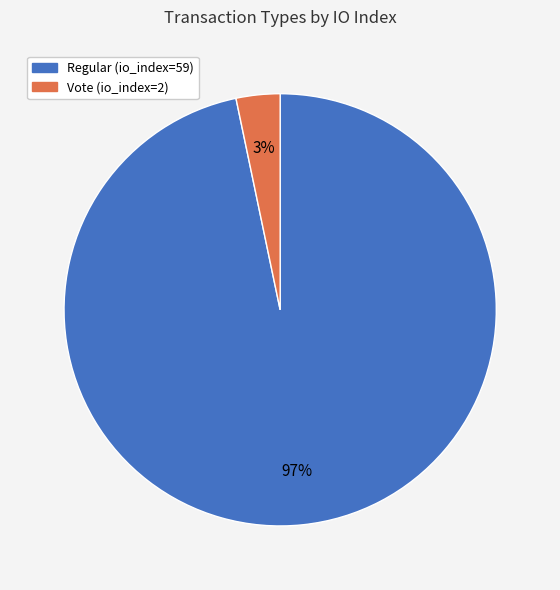

Which category has the biggest portion of the pie?

Regular (io_index=59)